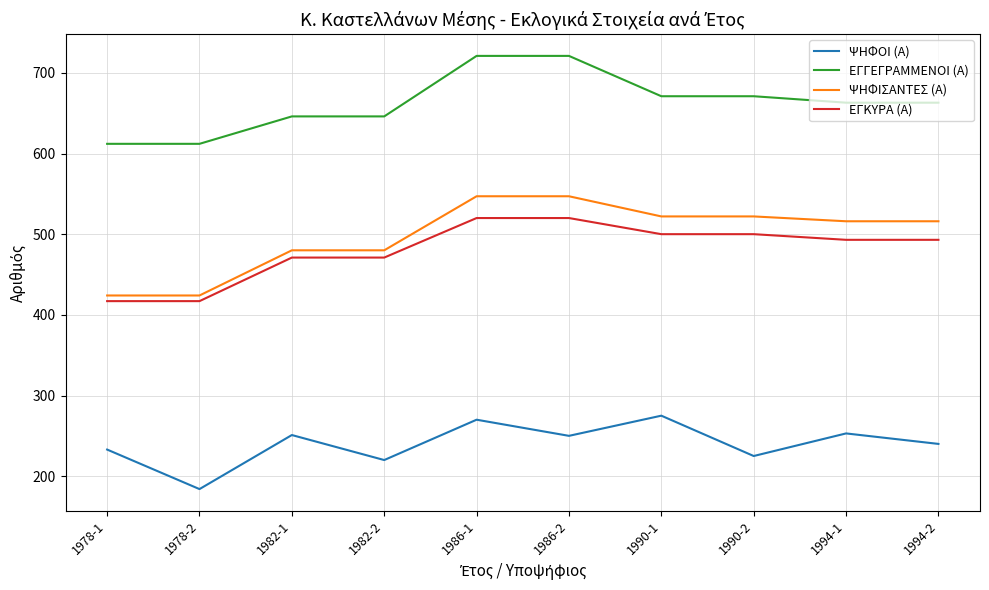

True or false: ΕΓΓΕΓΡΑΜΜΕΝΟΙ (Α) and ΕΓΚΥΡΑ (Α) intersect in this chart.

False